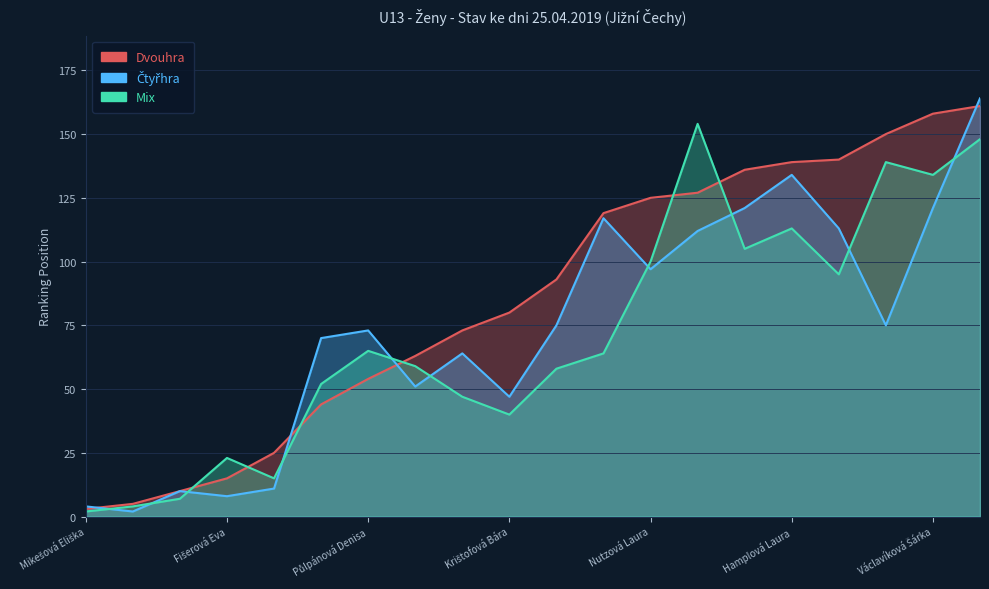

What are all the series names shown in the legend?

Dvouhra, Čtyřhra, Mix